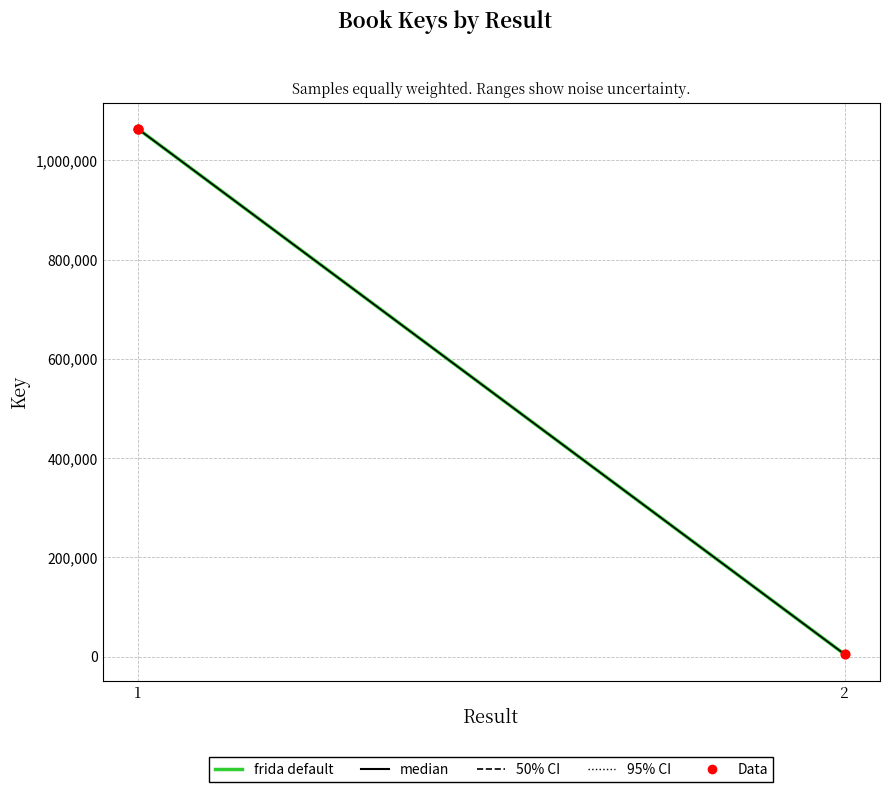

Which series reaches the minimum Y coordinate?

frida default